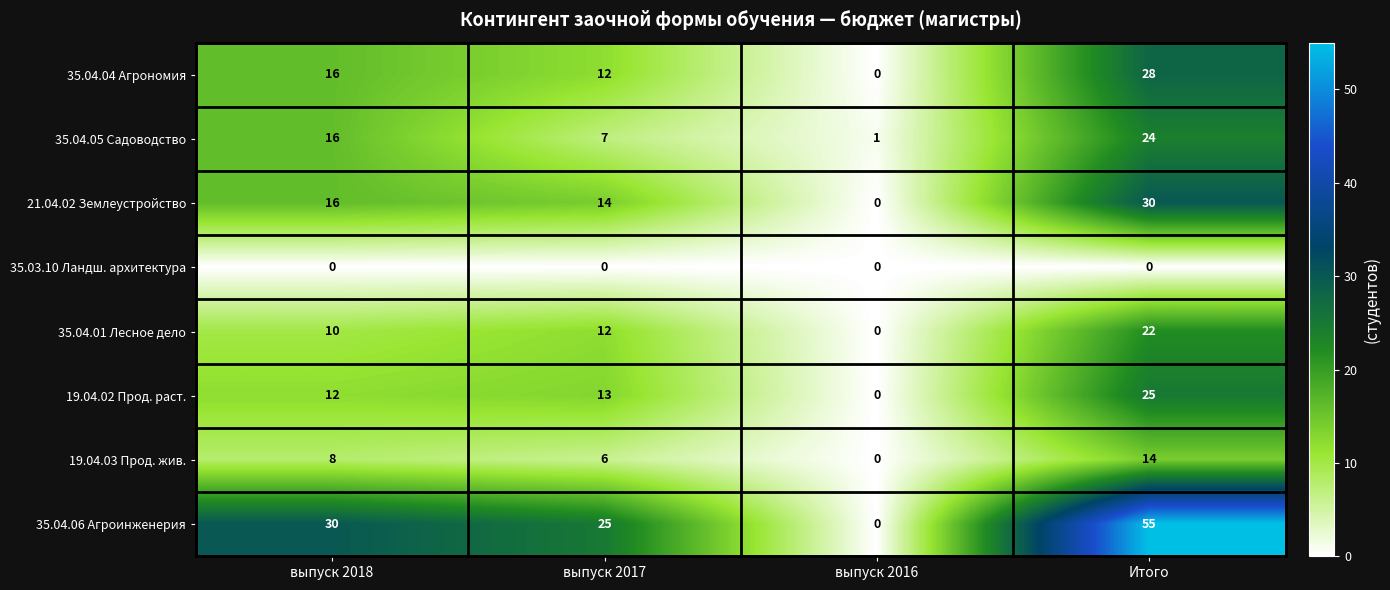

The 19.04.03 Прод. жив. series shows 3 at выпуск 2017. True or false?

False